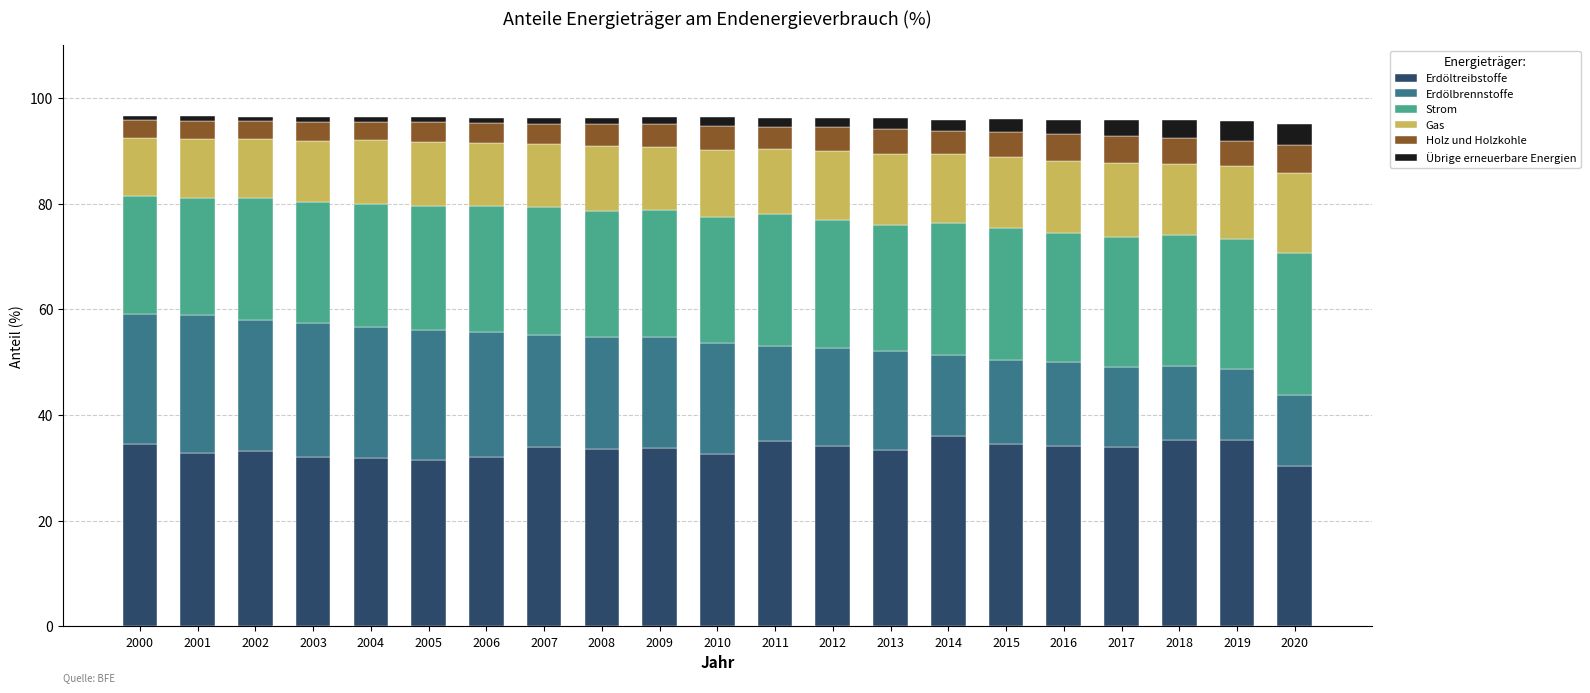

The value of Erdöltreibstoffe at 2018 is 35.3. True or false?

True